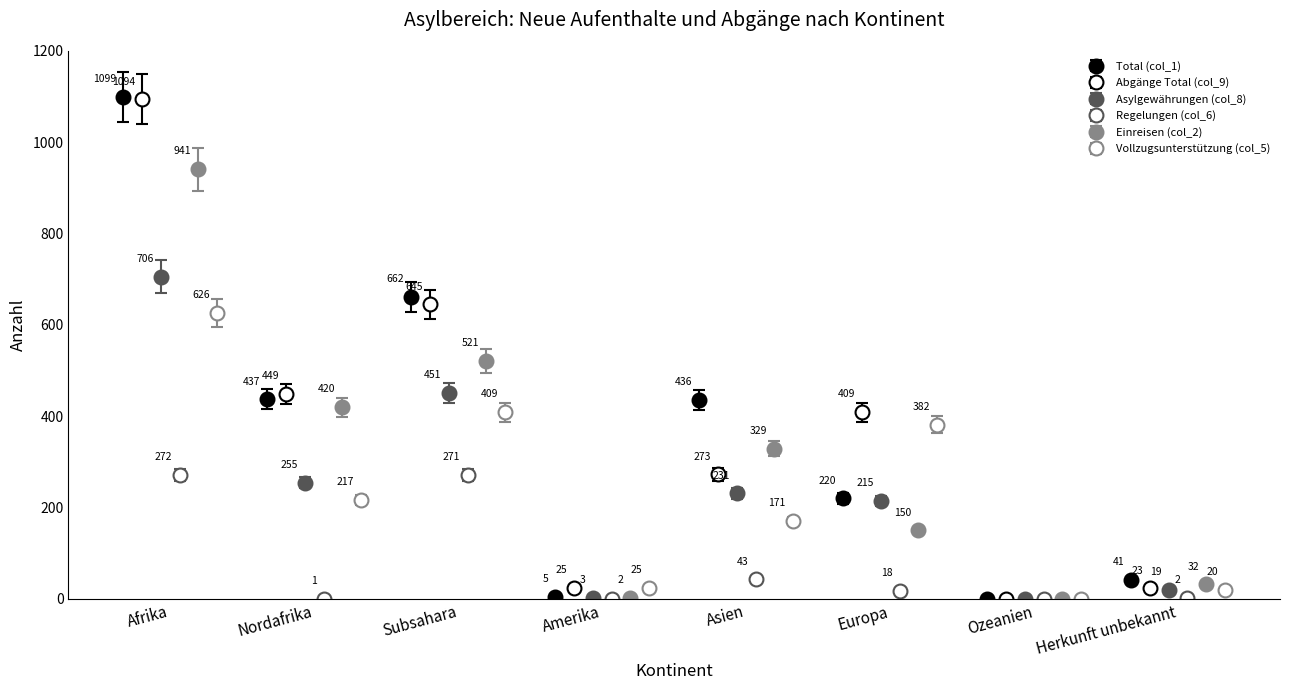

The Total (col_1) series shows 220.0 at Europa. True or false?

True